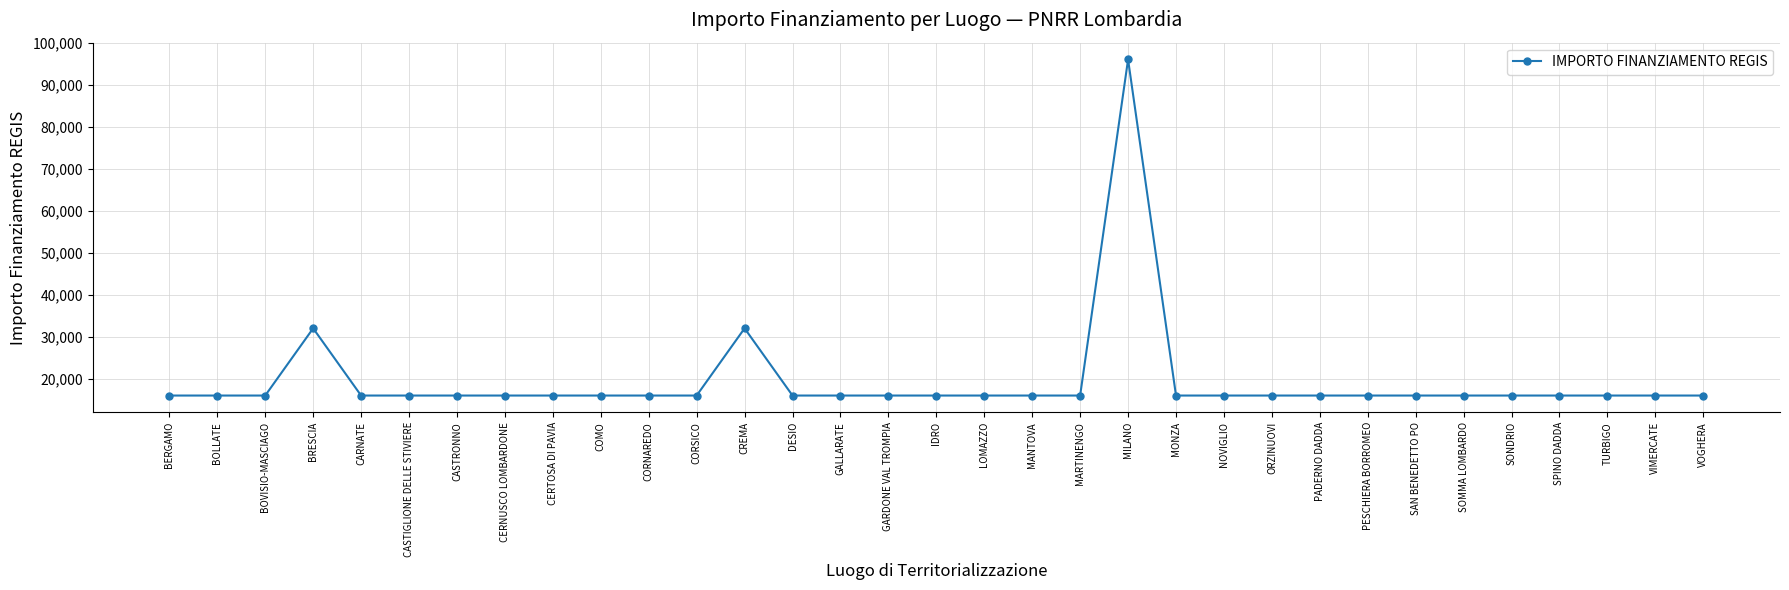

What is the ratio of the value at BRESCIA to the value at PESCHIERA BORROMEO?

2.0